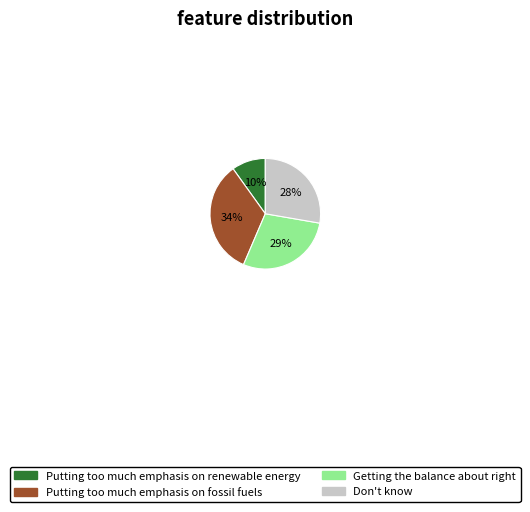

Does any single category account for the majority?

No